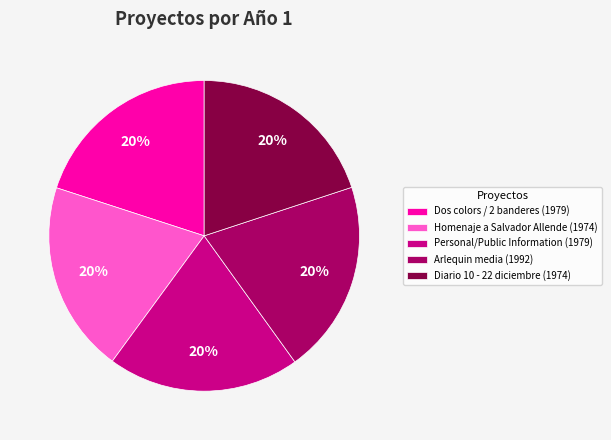

To the nearest percent, what is the average slice percentage?

20%